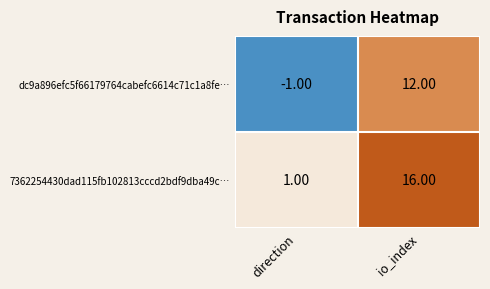

Which category has the highest value in the 7362254430dad115fb102813cccd2bdf9dba49c… series?

io_index